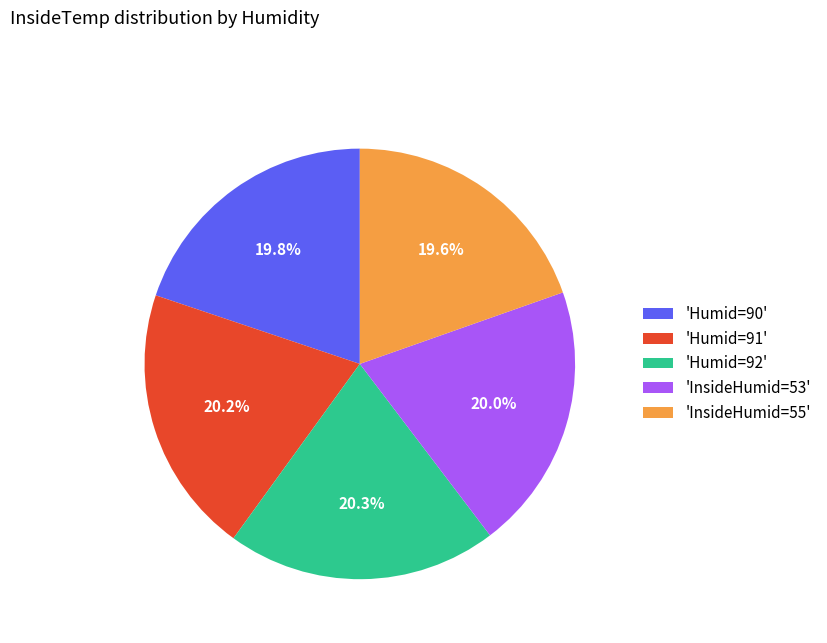

Count the number of slices in the pie.

5